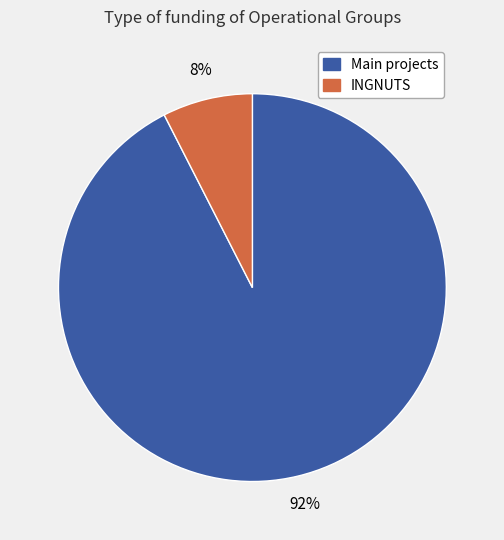

Is there a majority slice in this chart?

Yes